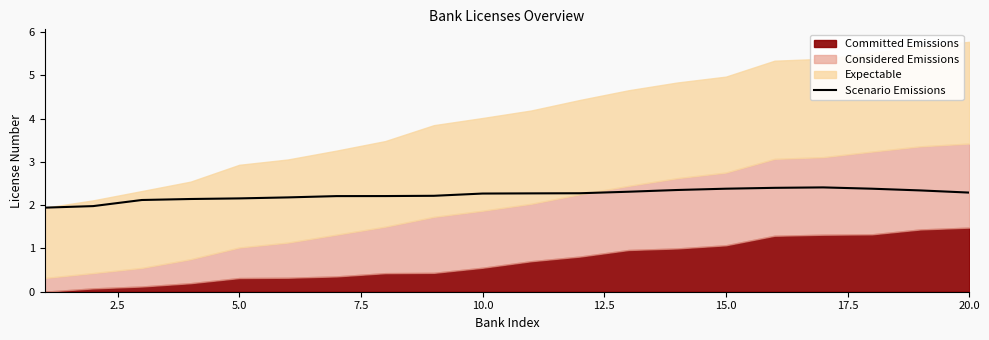

Reading left to right, extract all data points from this chart.

1.9	2.0	2.1	2.1	2.2	2.2	2.2	2.2	2.2	2.3	2.3	2.3	2.3	2.4	2.4	2.4	2.4	2.4	2.3	2.3